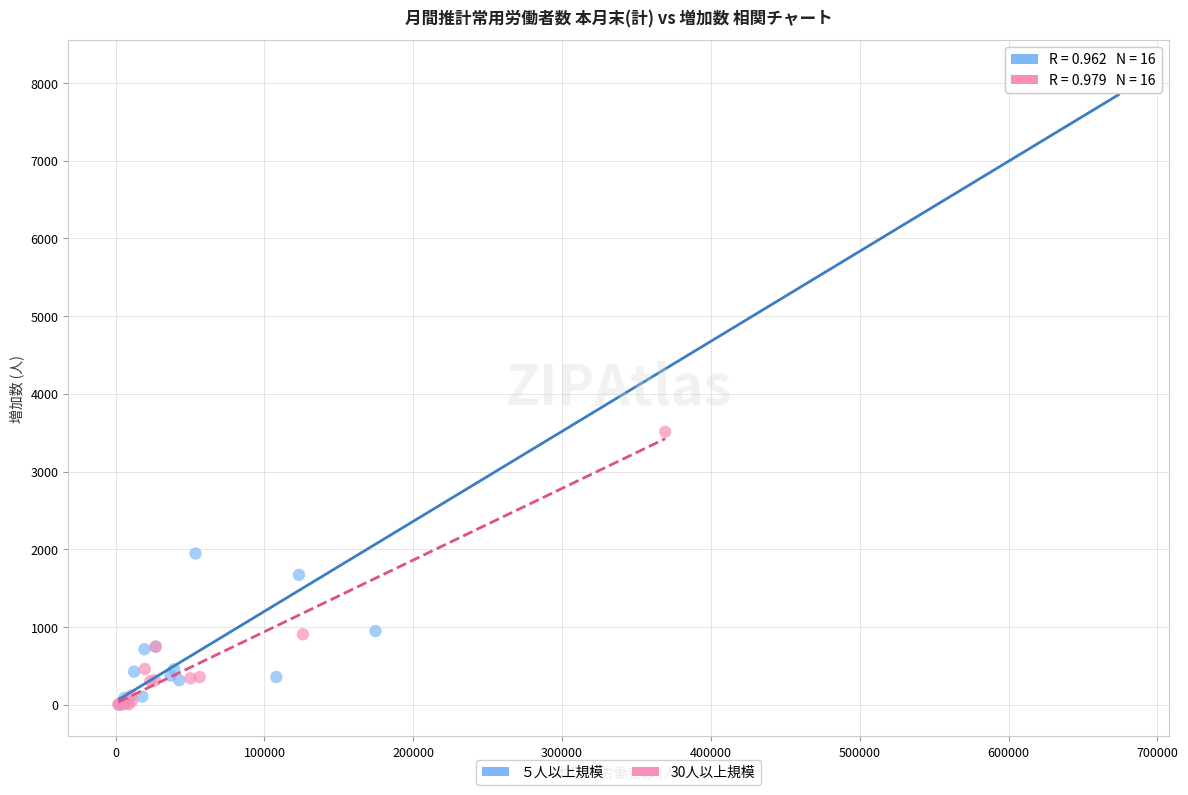

Which series has the widest spread of Y values?

５人以上規模